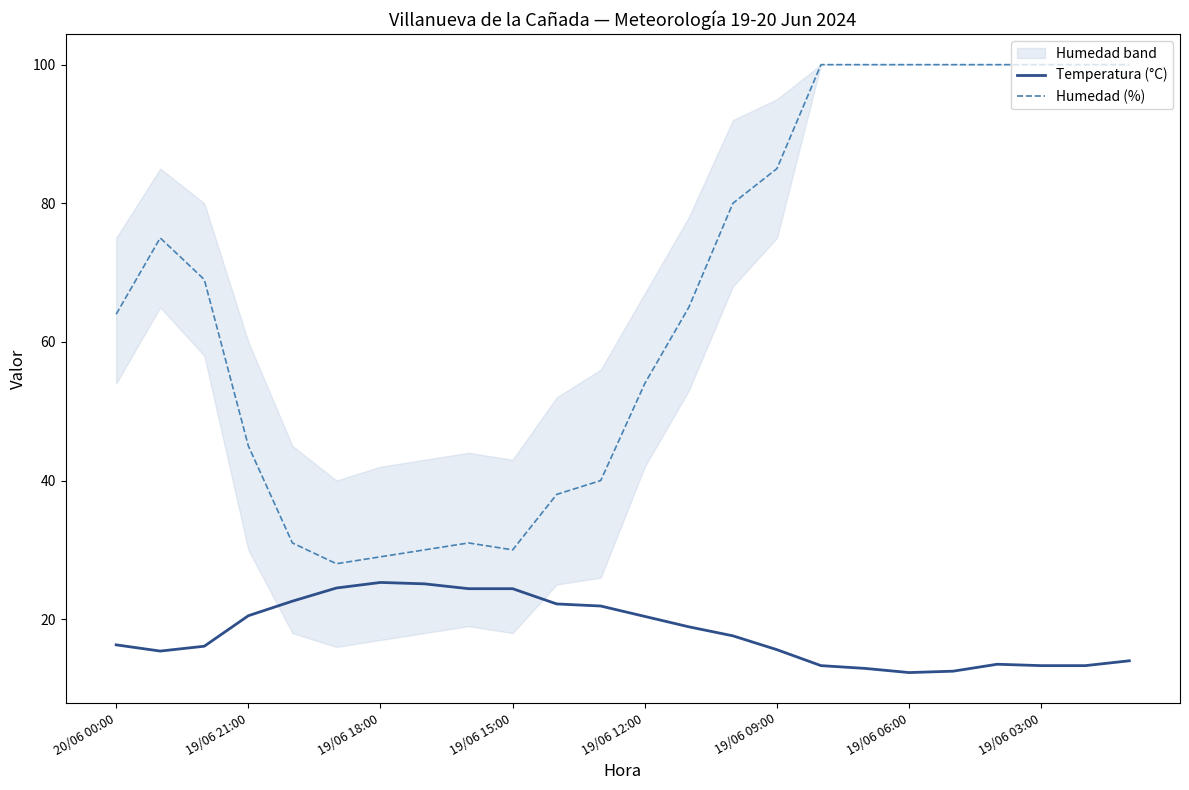

How many interior local valleys does the Humedad (%) series have?

2